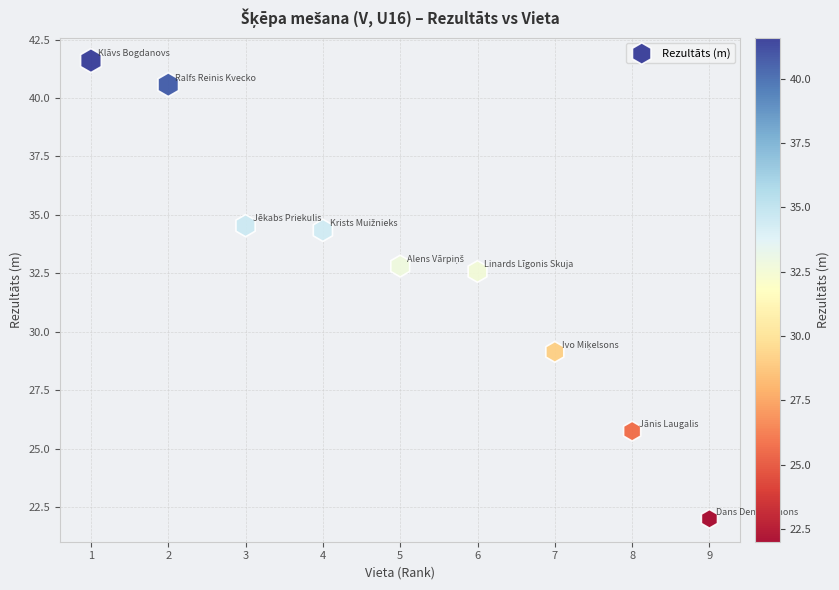

What Y value in the scatter plot is closest to 31?

32.6